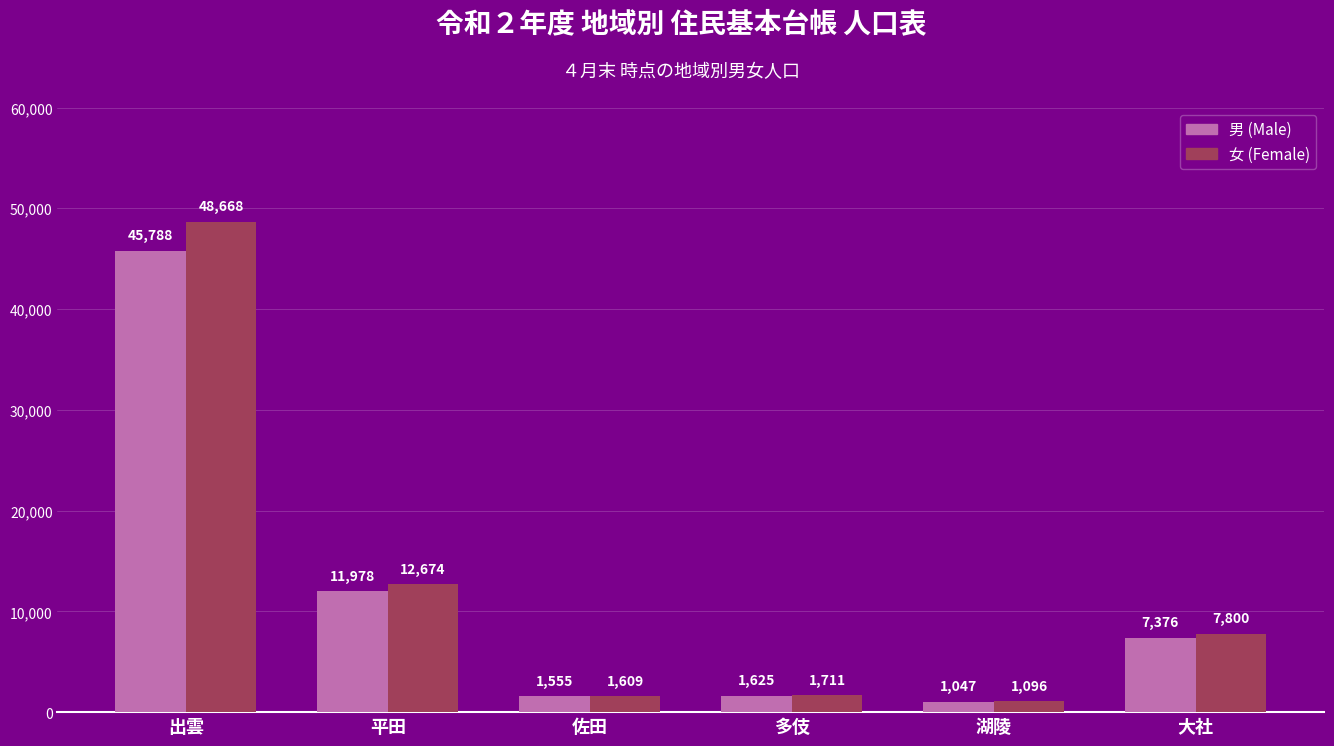

How many bars are there in each group?

2